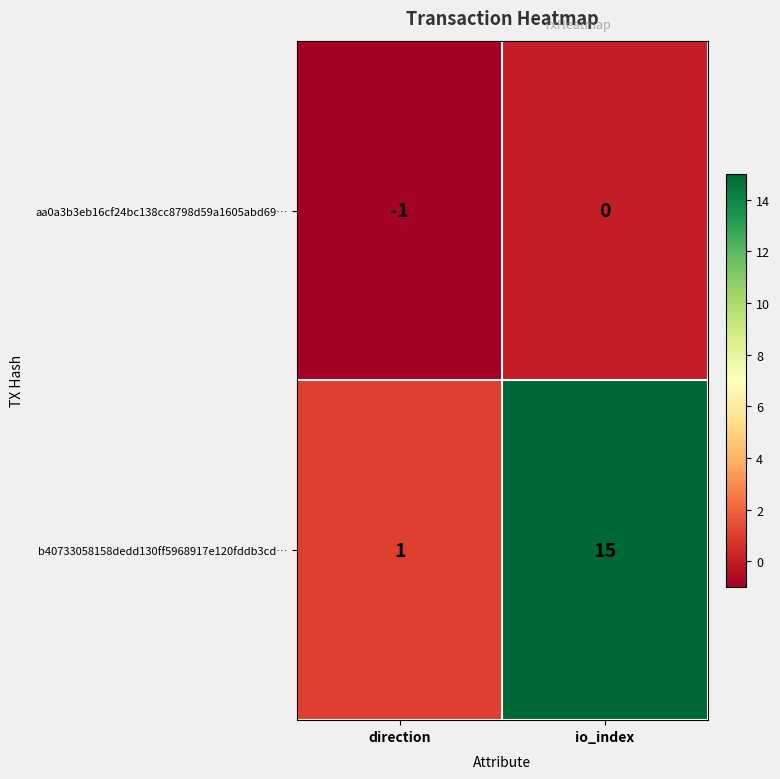

At which category does the chart reach its peak across all series?

io_index